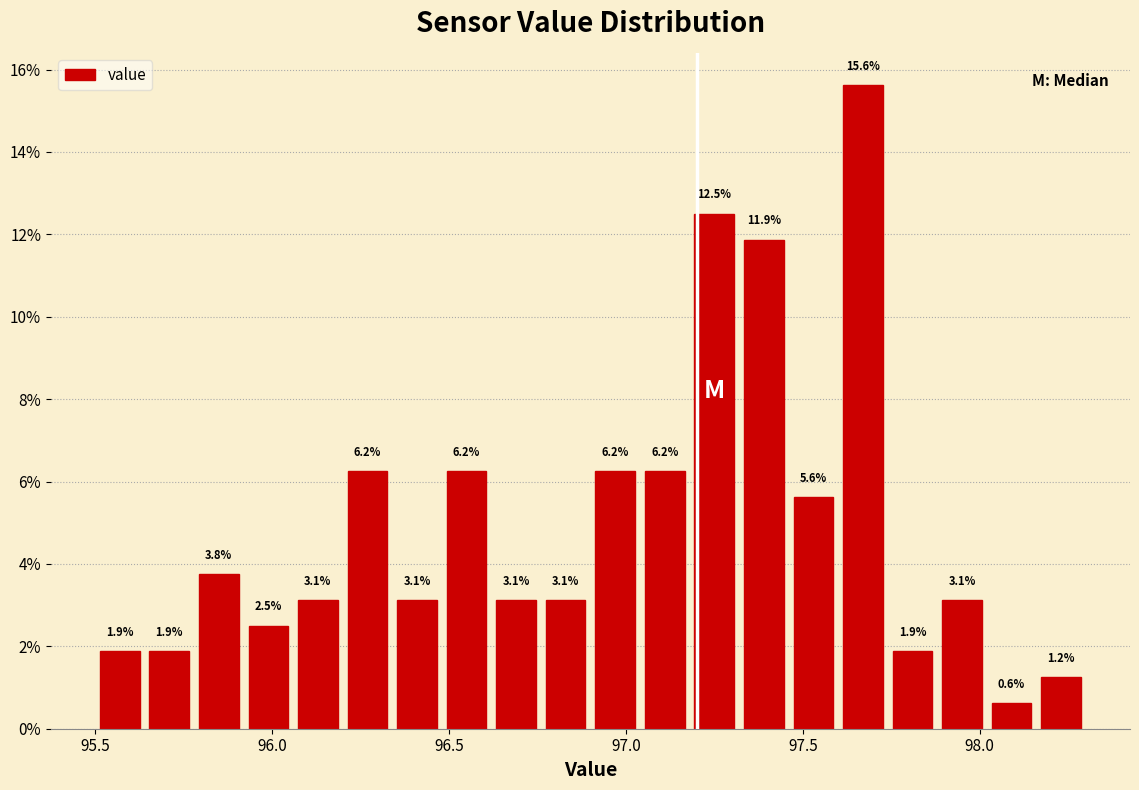

Read against the x-axis, roughly where is the centre of the tallest bar?

97.65